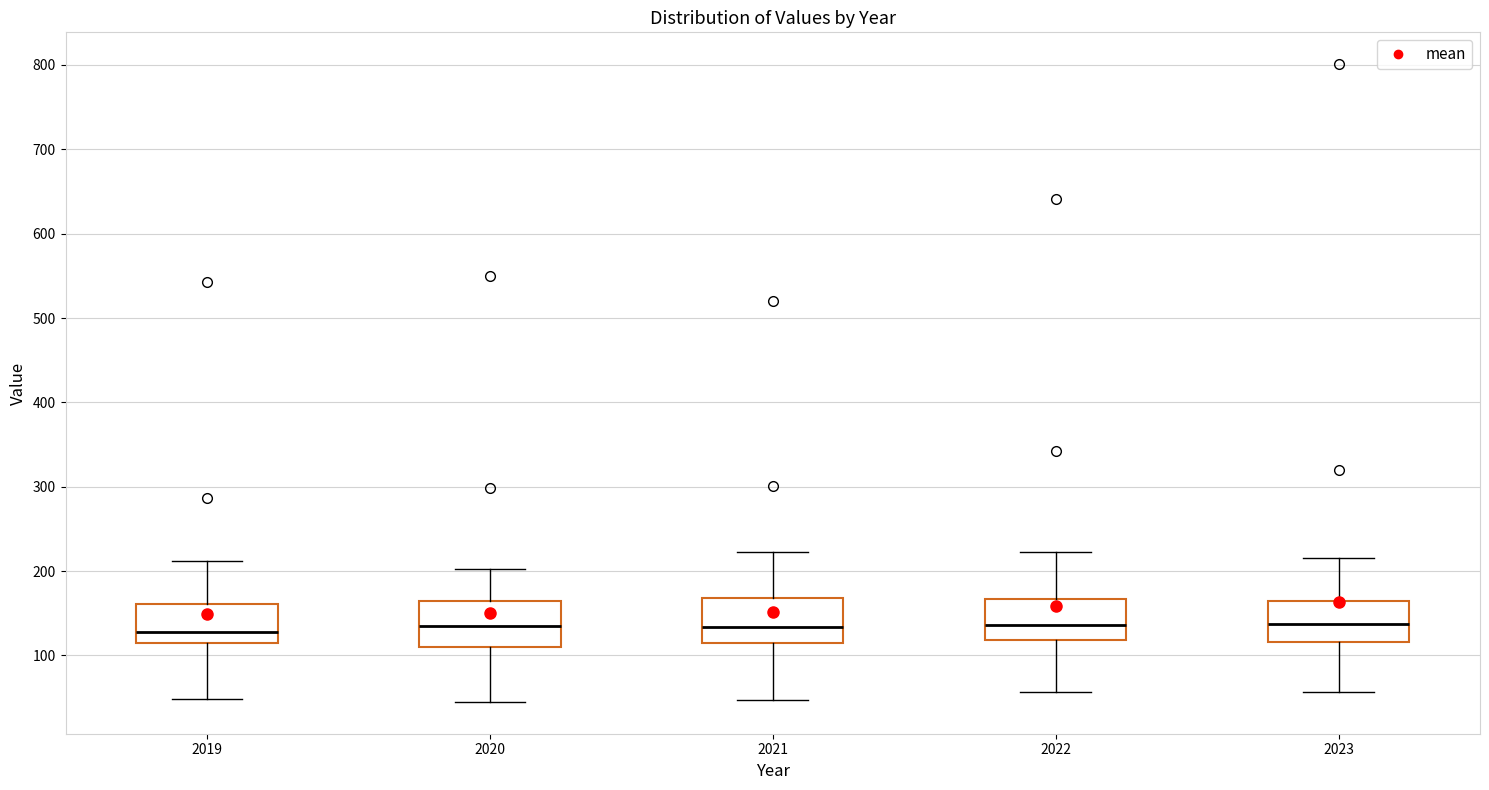

Reading left to right, read every box against the y-axis: the position of its median line, the range the box covers, and the ends of its whiskers. The values are not printed on the chart, so give them approximately, as read against the axis.

2019: median 130, box 120 to 160, whiskers 50 to 210
2020: median 140, box 110 to 160, whiskers 50 to 200
2021: median 130, box 110 to 170, whiskers 50 to 220
2022: median 140, box 120 to 170, whiskers 60 to 220
2023: median 140, box 120 to 160, whiskers 60 to 220